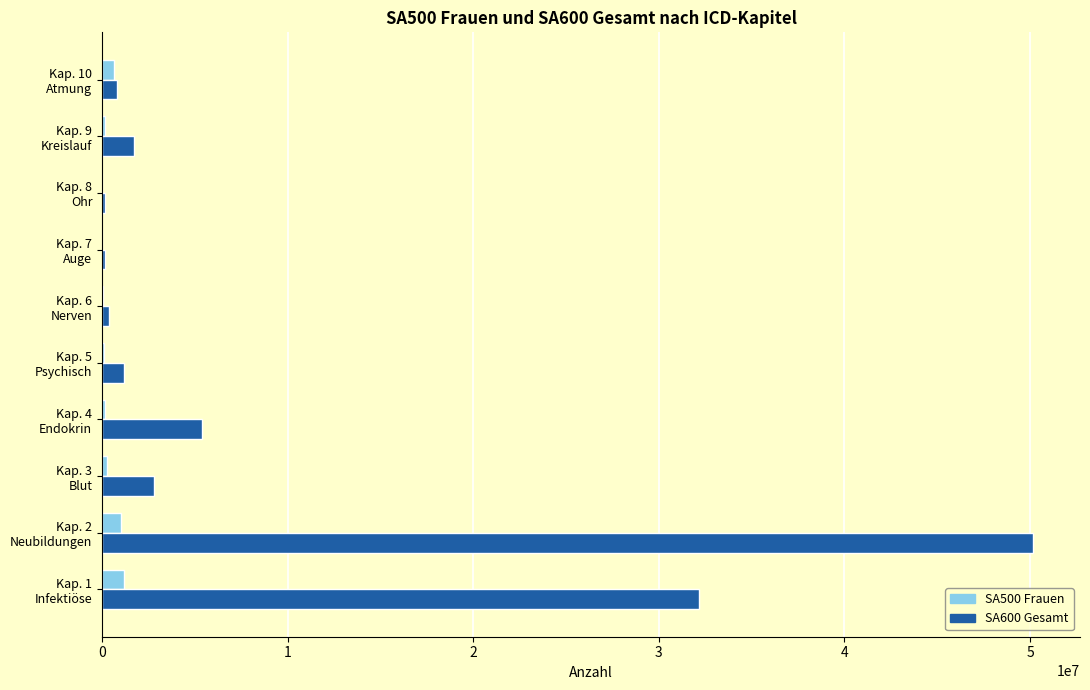

Which series has the largest total across all categories?

SA600 Gesamt